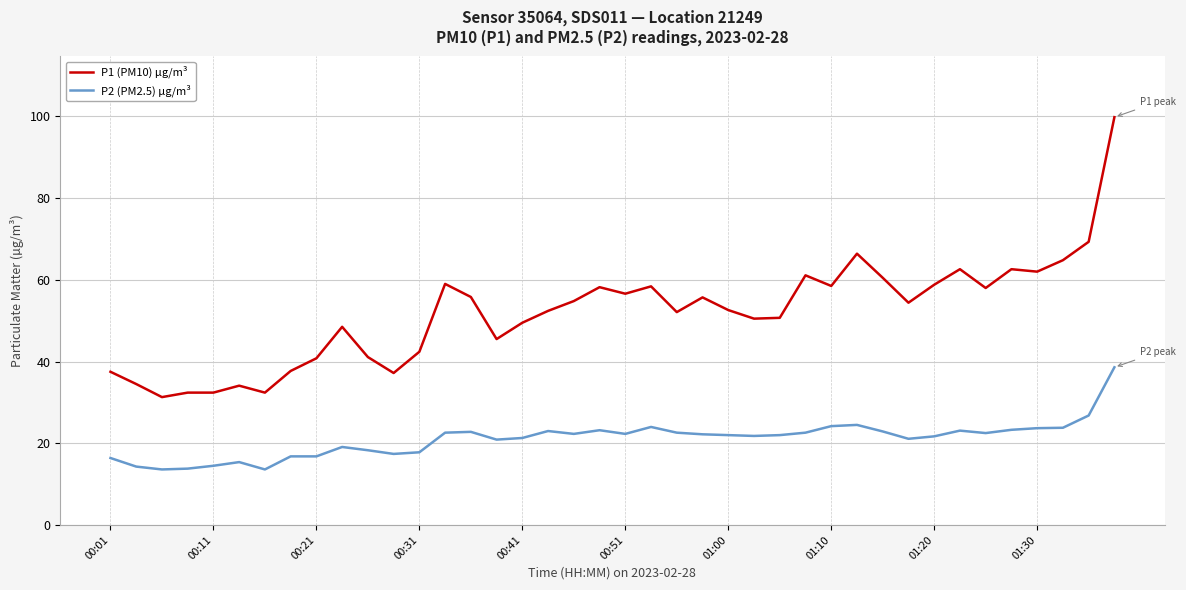

How many lines are shown in the chart?

2